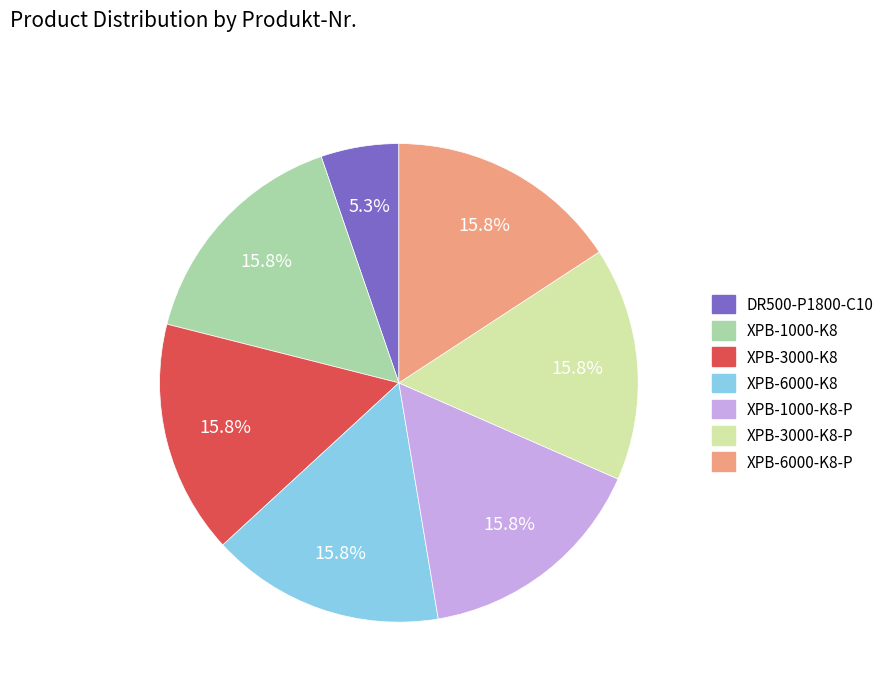

To the nearest percent, what portion does XPB-1000-K8 represent?

16%